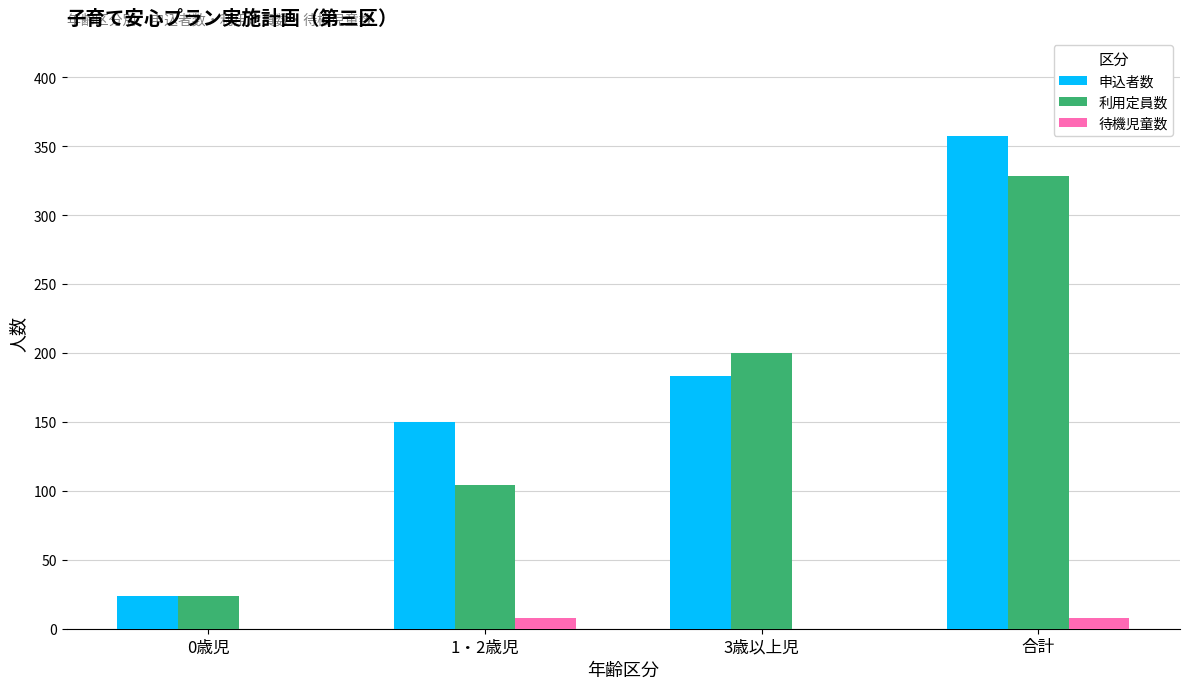

What is the sum of all 利用定員数 values?

656